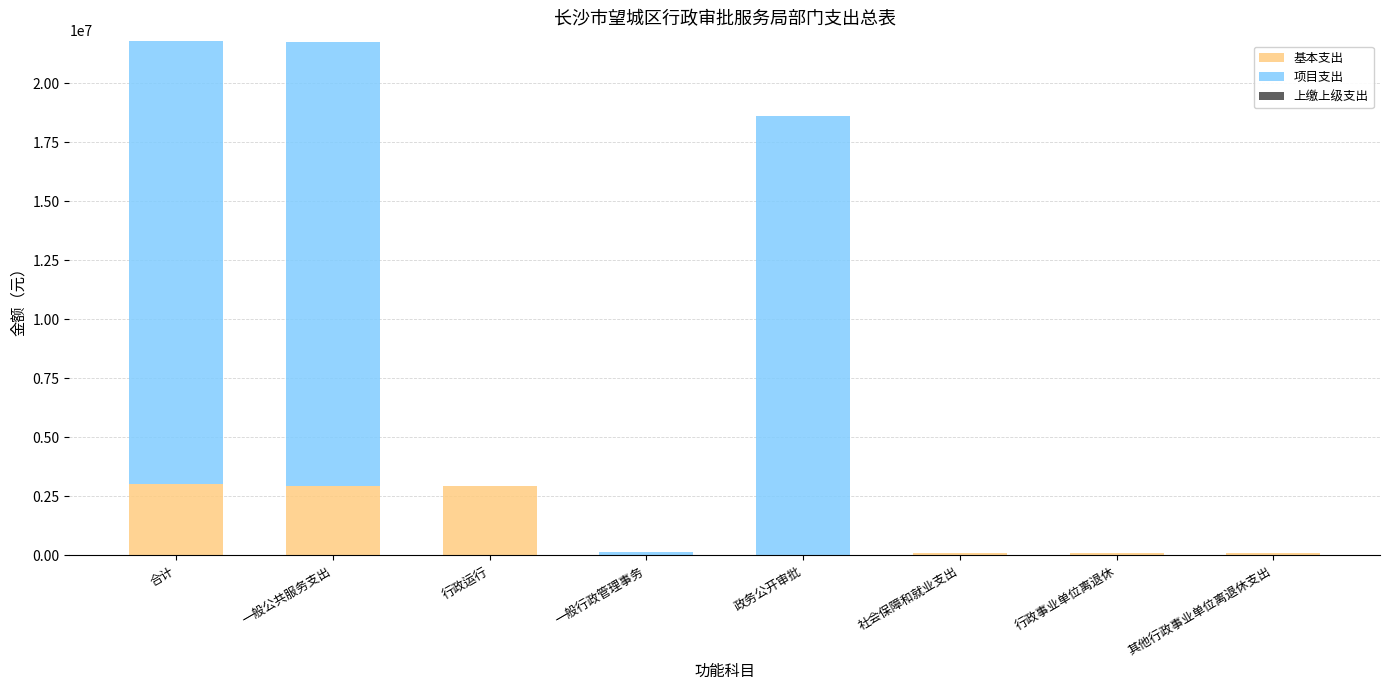

What is the highest value of the 基本支出 series?

3027262